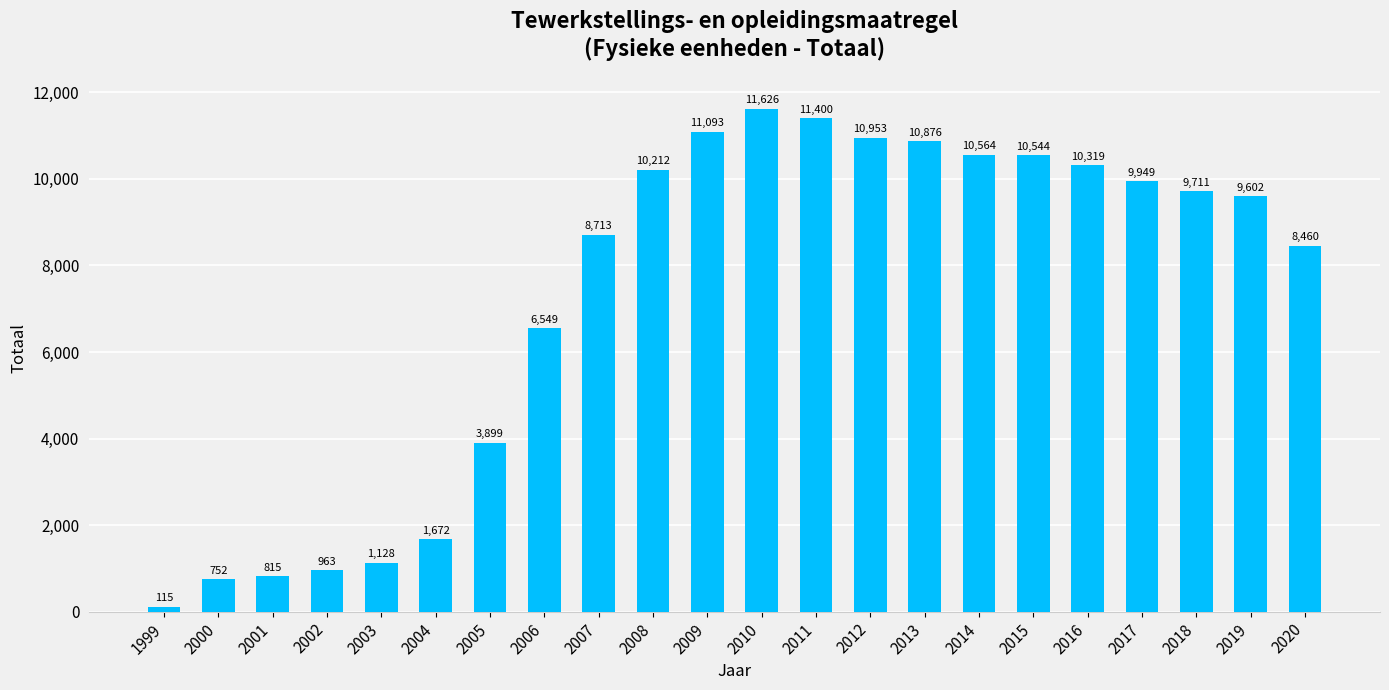

Rank the categories by value from highest to lowest.

2010, 2011, 2009, 2012, 2013, 2014, 2015, 2016, 2008, 2017, 2018, 2019, 2007, 2020, 2006, 2005, 2004, 2003, 2002, 2001, 2000, 1999